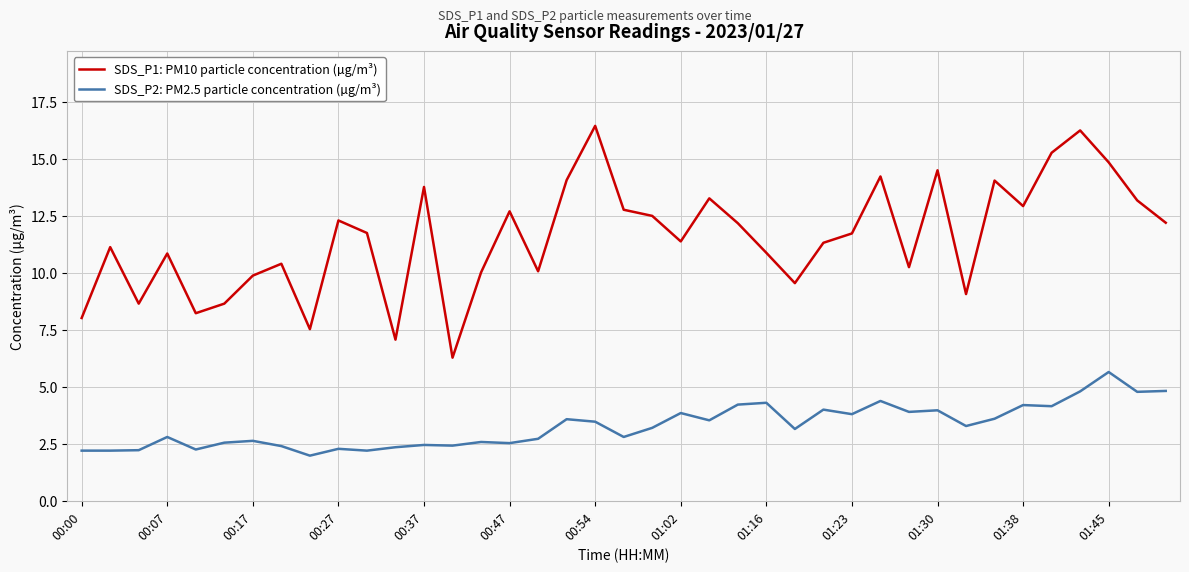

True or false: SDS_P1: PM10 particle concentration (µg/m³) and SDS_P2: PM2.5 particle concentration (µg/m³) cross at least once.

False